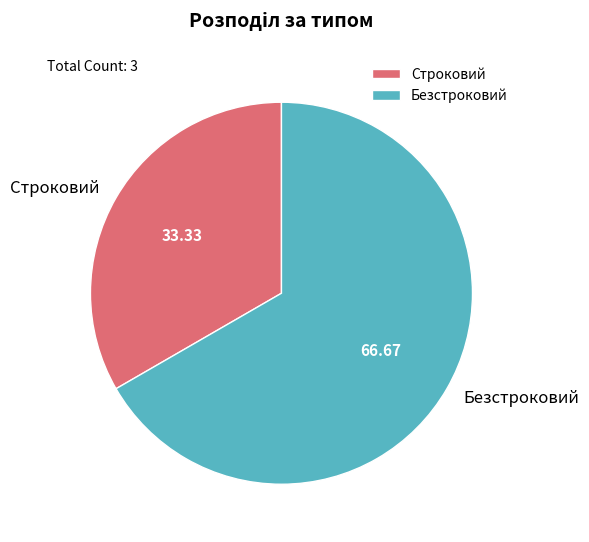

Approximately how many times larger is the value at Безстроковий compared to Строковий?

2.0